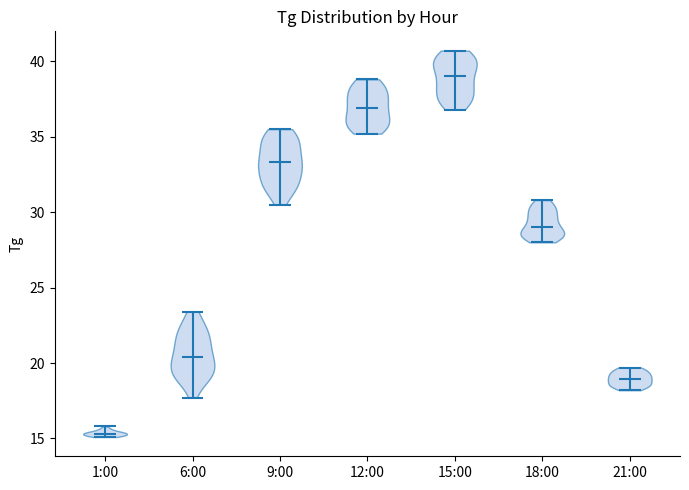

Which violin has the highest median line?

15:00